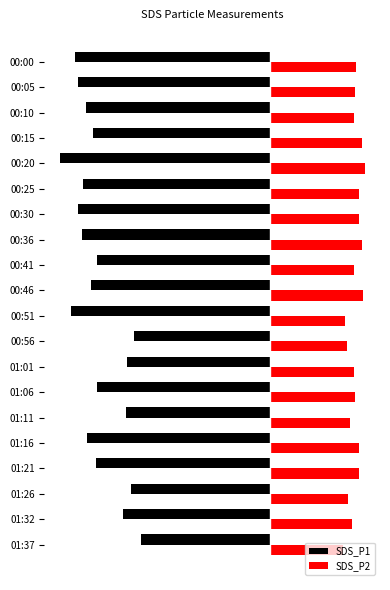

What is the value of the SDS_P1 bar at the 1st from the left?

-14.1